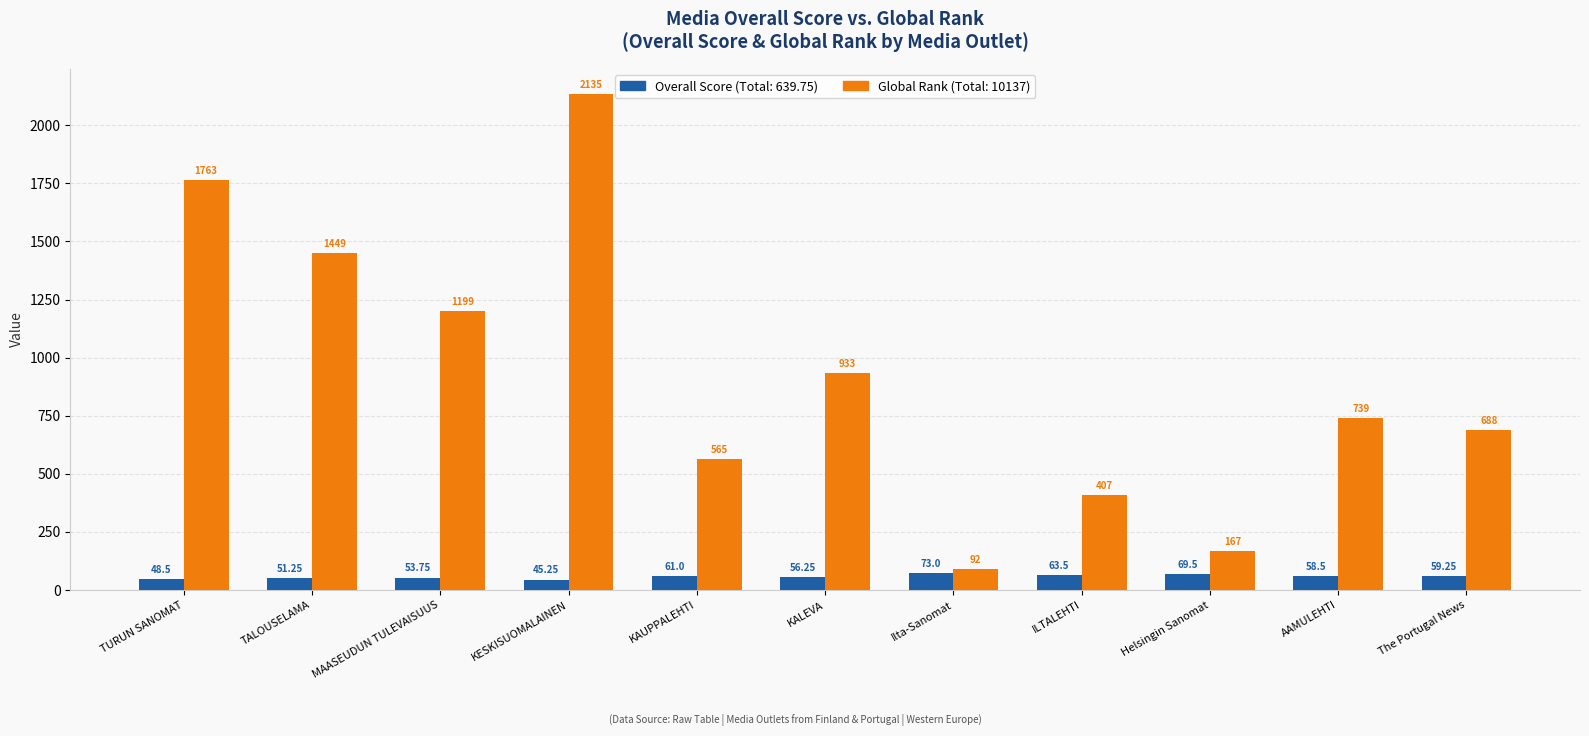

At which category is the sum across all series the highest?

KESKISUOMALAINEN